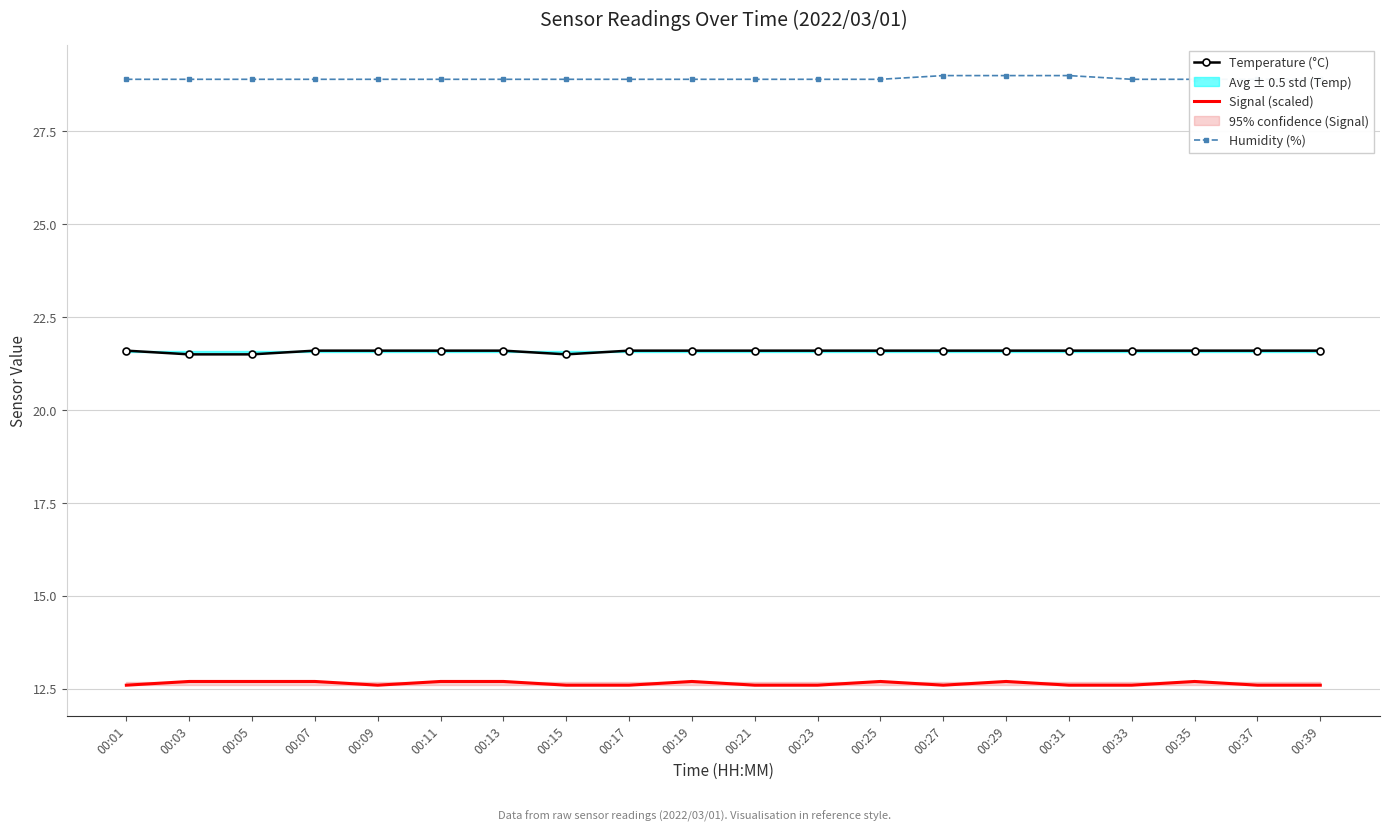

True or false: Humidity (%) and Signal (scaled) intersect in this chart.

False